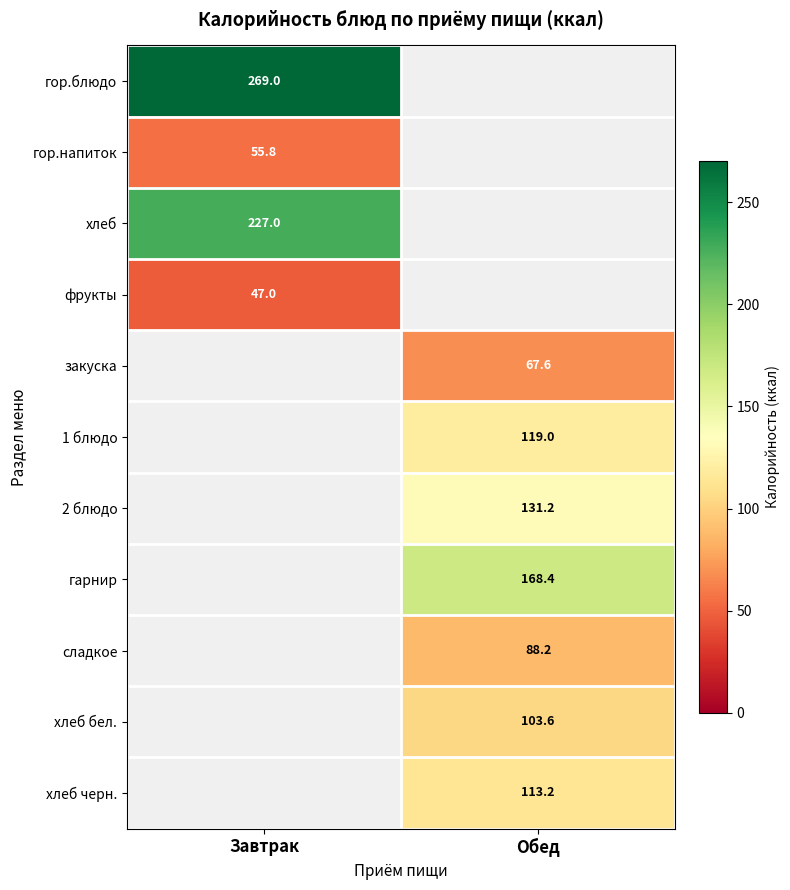

True or false: гарнир has a value of 168.4 at Обед.

True